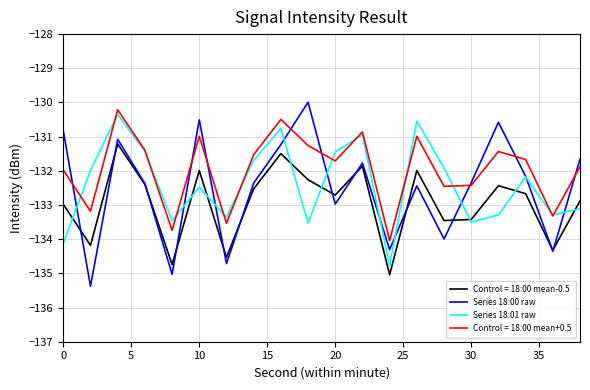

What is the highest value of the Control = 18:00 mean+0.5 series?

-130.2